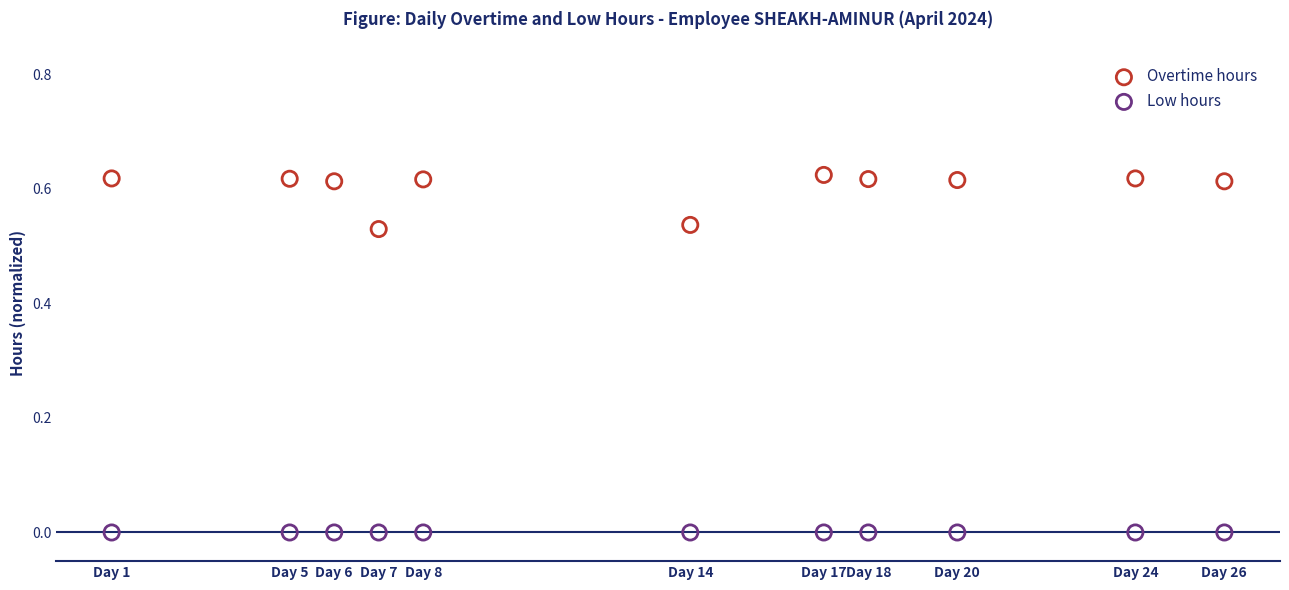

Which series reaches the maximum Y coordinate?

Overtime hours